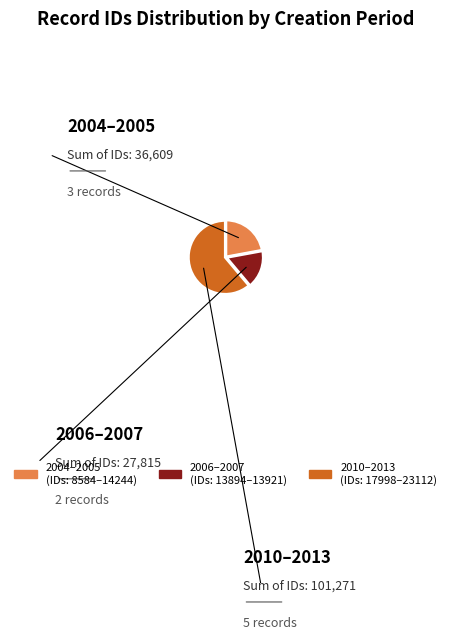

The 2004–2005 (IDs: 8584–14244) slice represents 10% of the pie. True or false?

False